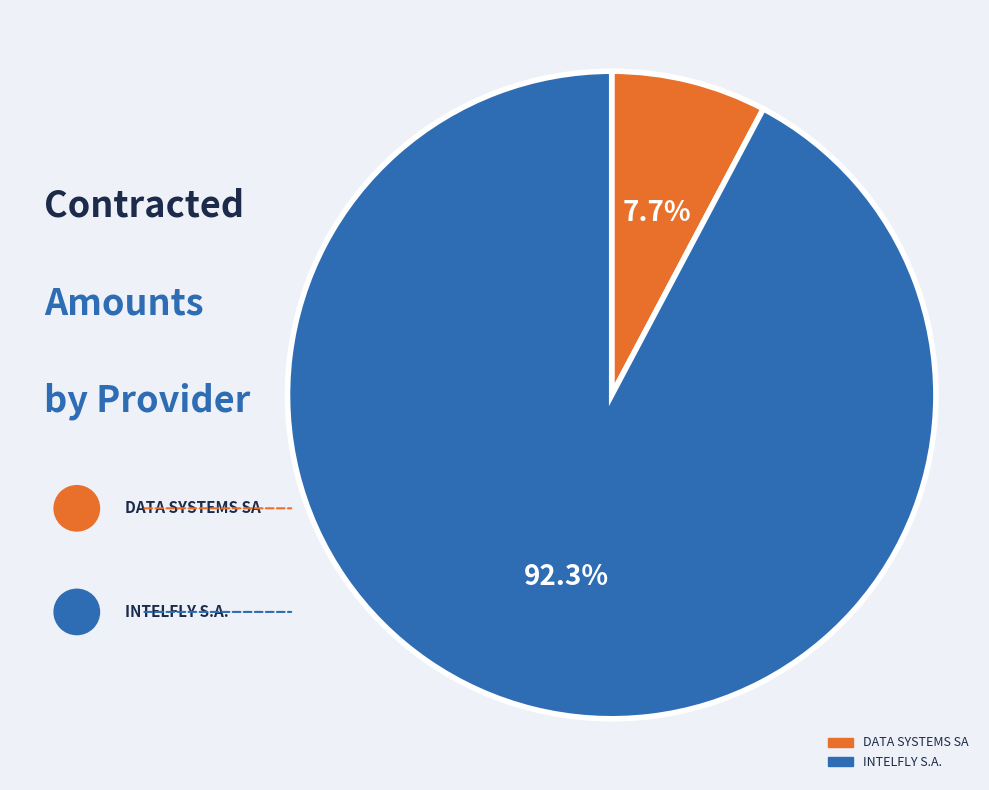

Which slice is the smallest?

DATA SYSTEMS SA